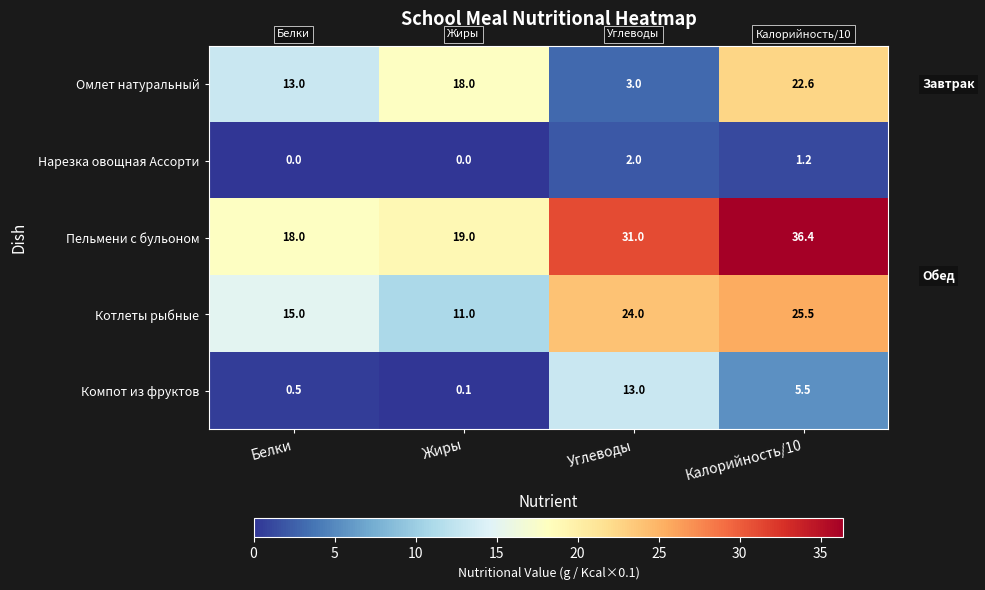

List the series in order of their peak value, lowest first.

Нарезка овощная Ассорти, Компот из фруктов, Омлет натуральный, Котлеты рыбные, Пельмени с бульоном